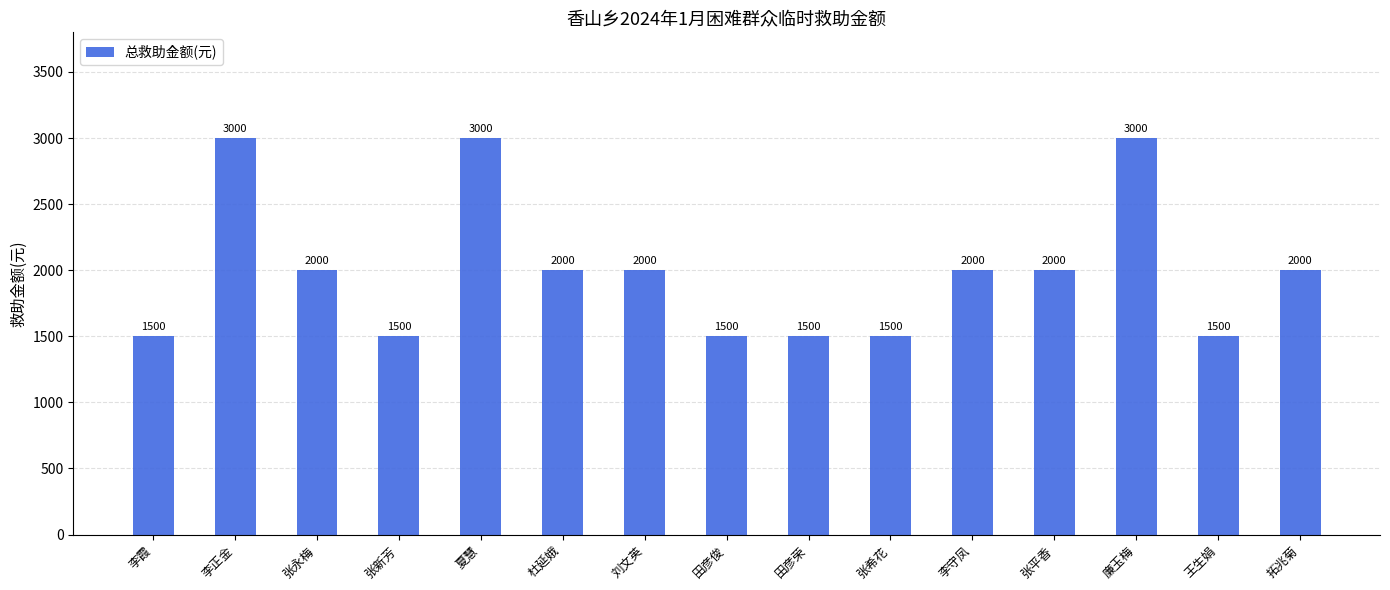

How many values are between 1500 and 2000?

12